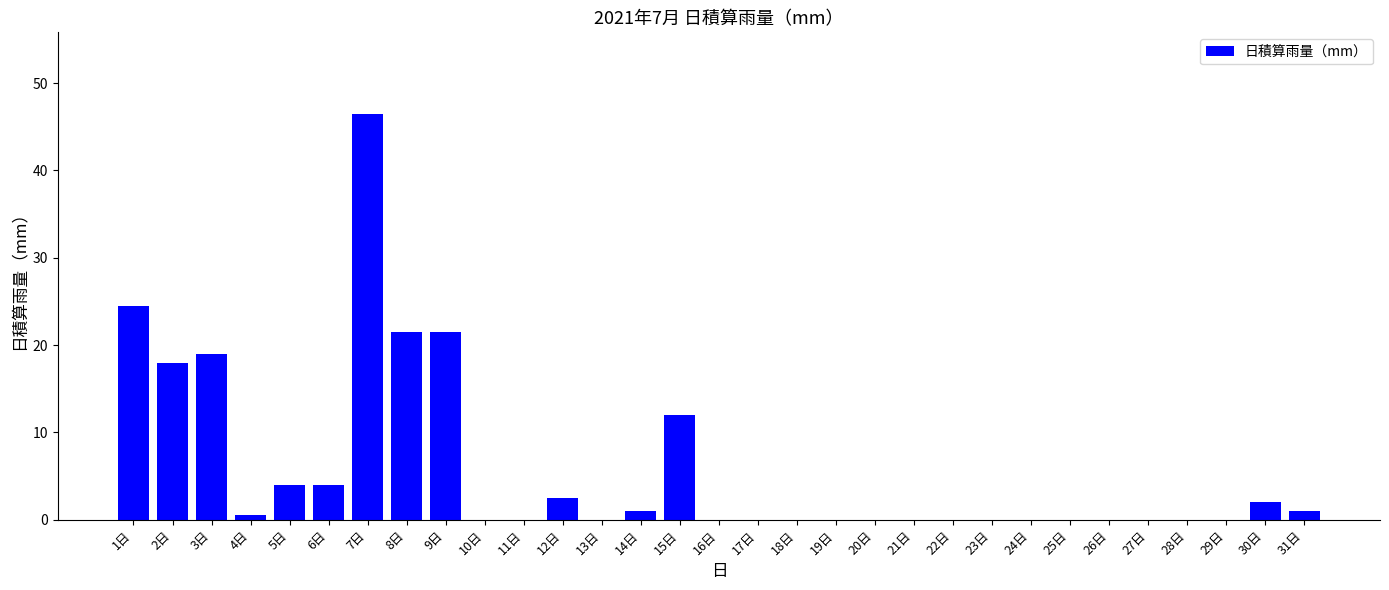

Which label corresponds to the largest value in the chart?

7日